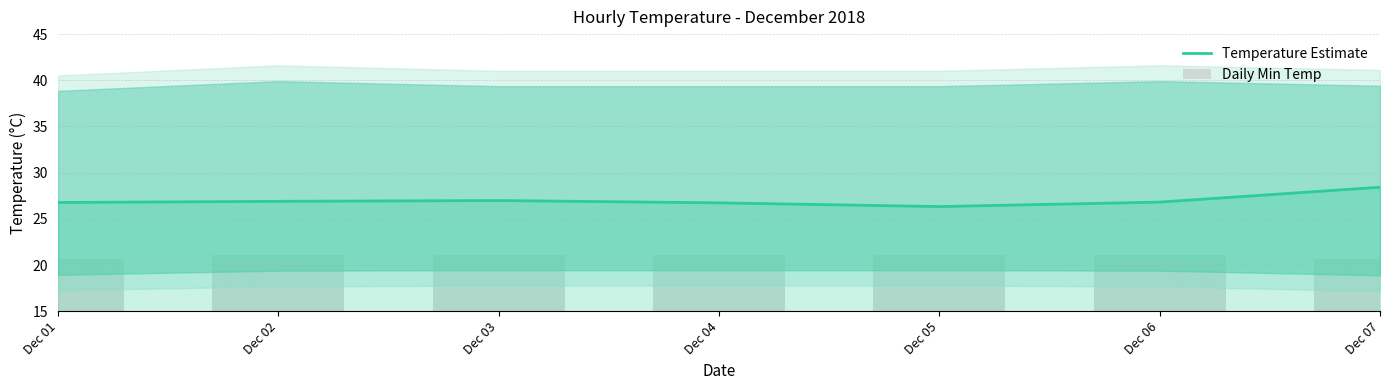

What are all the series names shown in the legend?

Temperature Estimate, Daily Min Temp